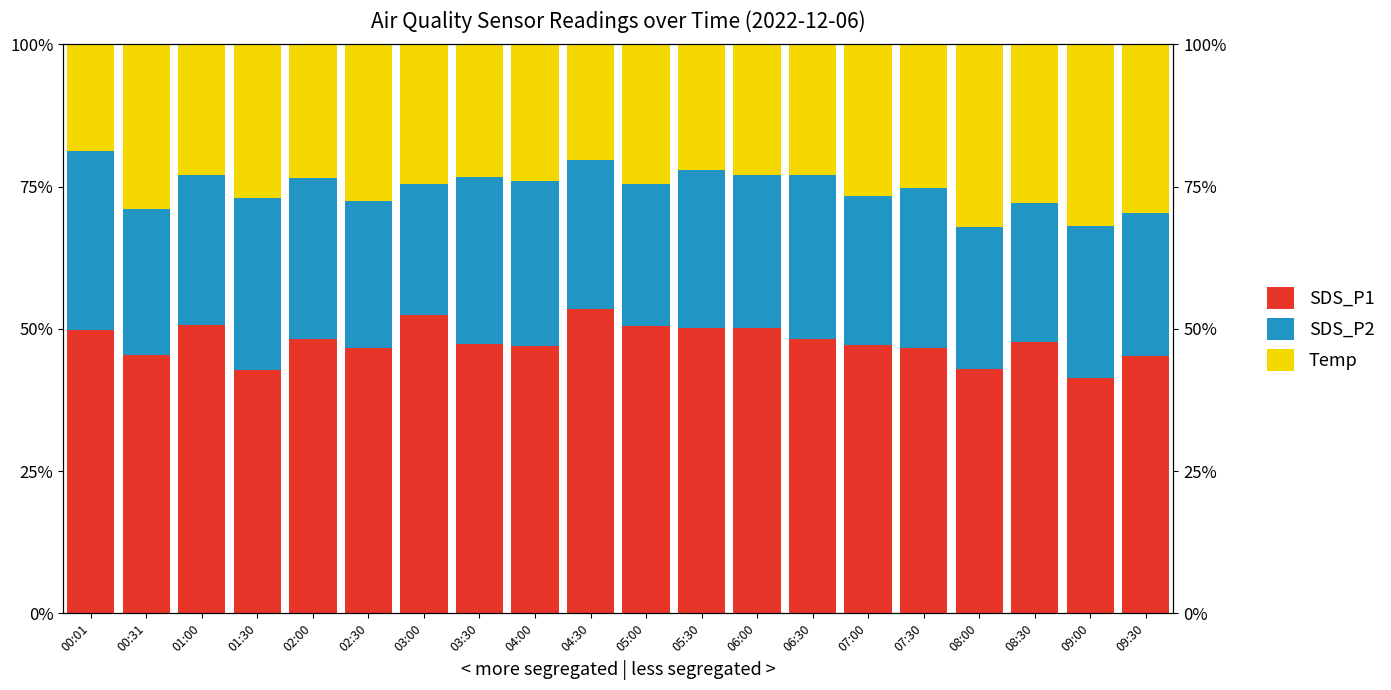

Reading left to right, extract all data points from this chart.

SDS_P1: 49.8	45.3	50.7	42.7	48.2	46.6	52.3	47.4	47.0	53.5	50.4	50.1	50.1	48.2	47.2	46.6	43.0	47.6	41.3	45.2
SDS_P2: 31.5	25.7	26.4	30.3	28.4	25.9	23.2	29.2	28.9	26.2	25.1	27.8	27.0	28.8	26.2	28.2	24.9	24.6	26.7	25.2
Temp: 18.8	29.0	23.0	27.0	23.4	27.5	24.5	23.4	24.1	20.4	24.5	22.1	22.9	23.0	26.6	25.2	32.1	27.8	32.0	29.6